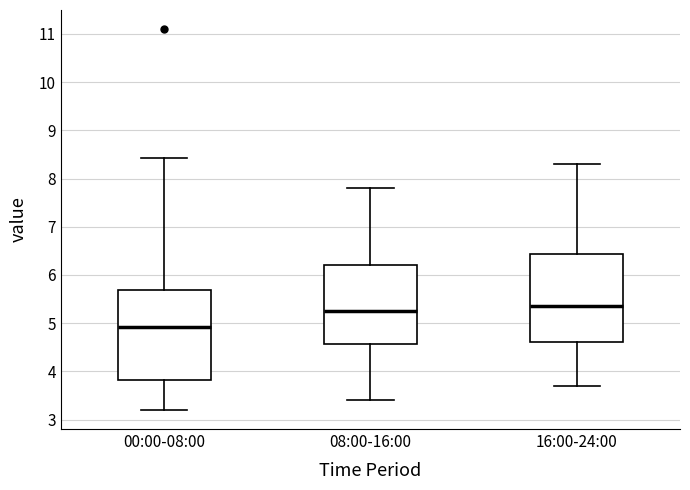

Where does the upper whisker of the box for 00:00-08:00 end on the y-axis? The values are not printed on the chart, so give them approximately, as read against the axis.

8.4